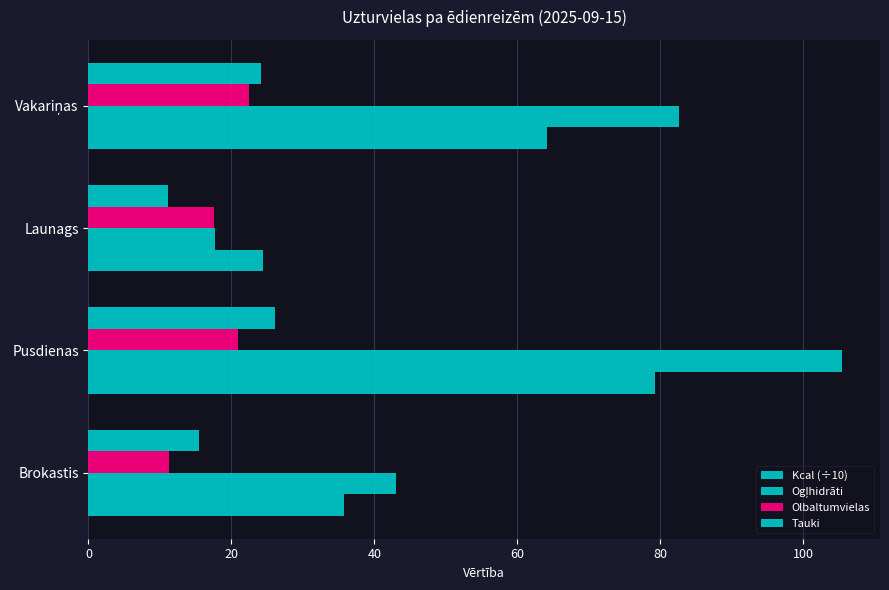

Which series has the largest total across all categories?

Ogļhidrāti